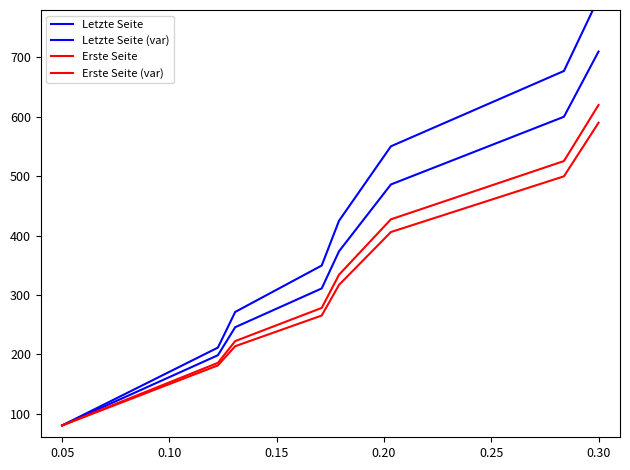

True or false: Erste Seite and Letzte Seite cross at least once.

False